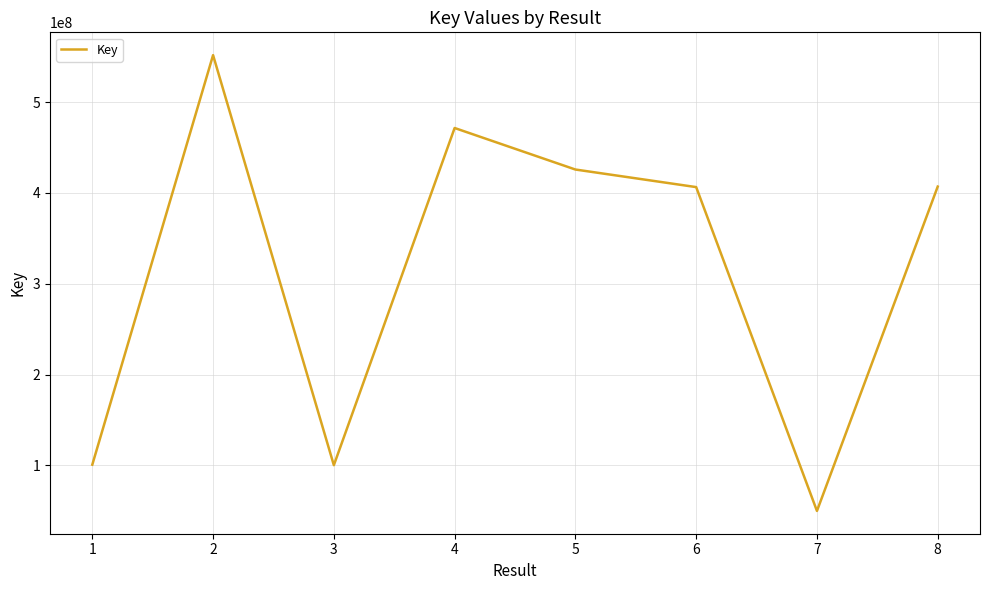

What is the maximum value shown in the chart?

551798608